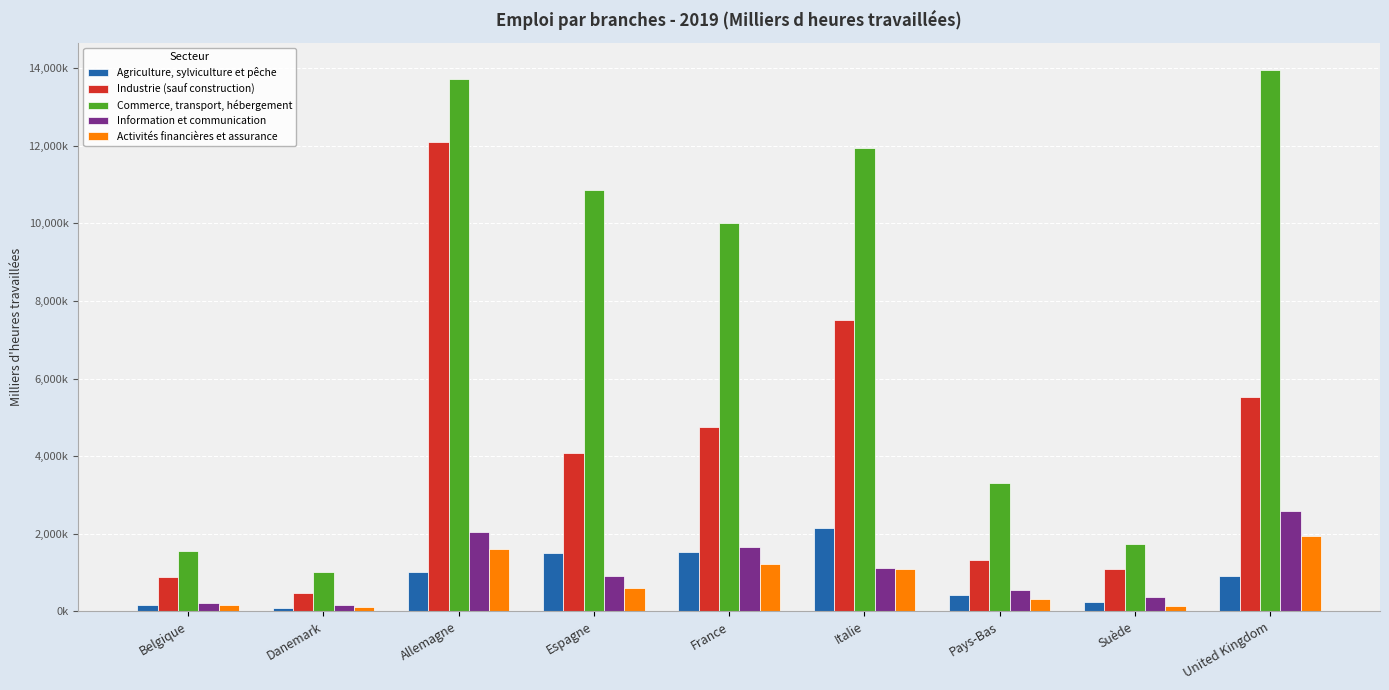

What is the lowest value of the Industrie (sauf construction) series?

483794